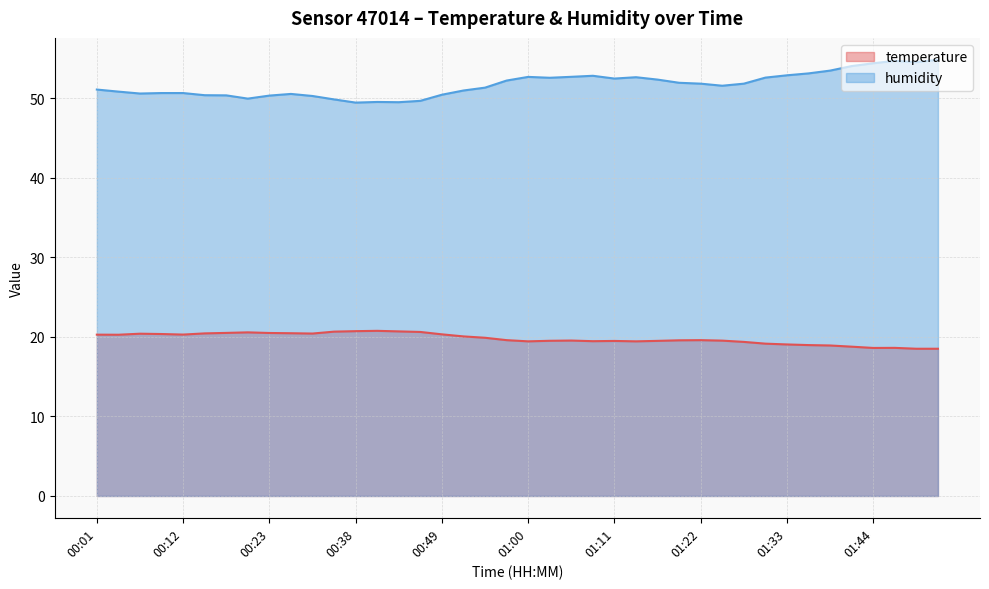

Which category has the lowest value across all series?

01:50